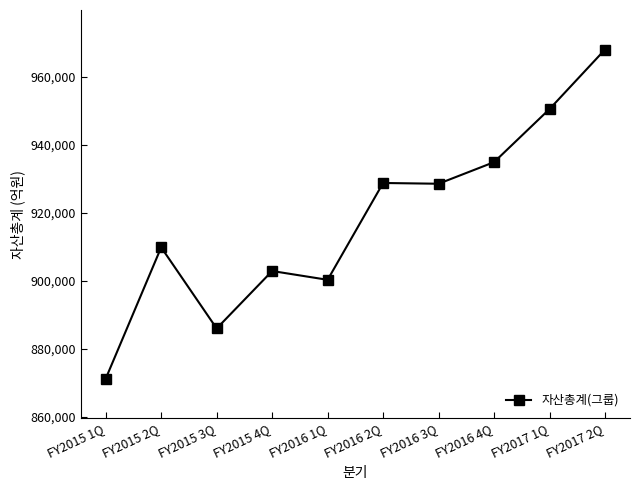

How many data points are less than 928469?

5